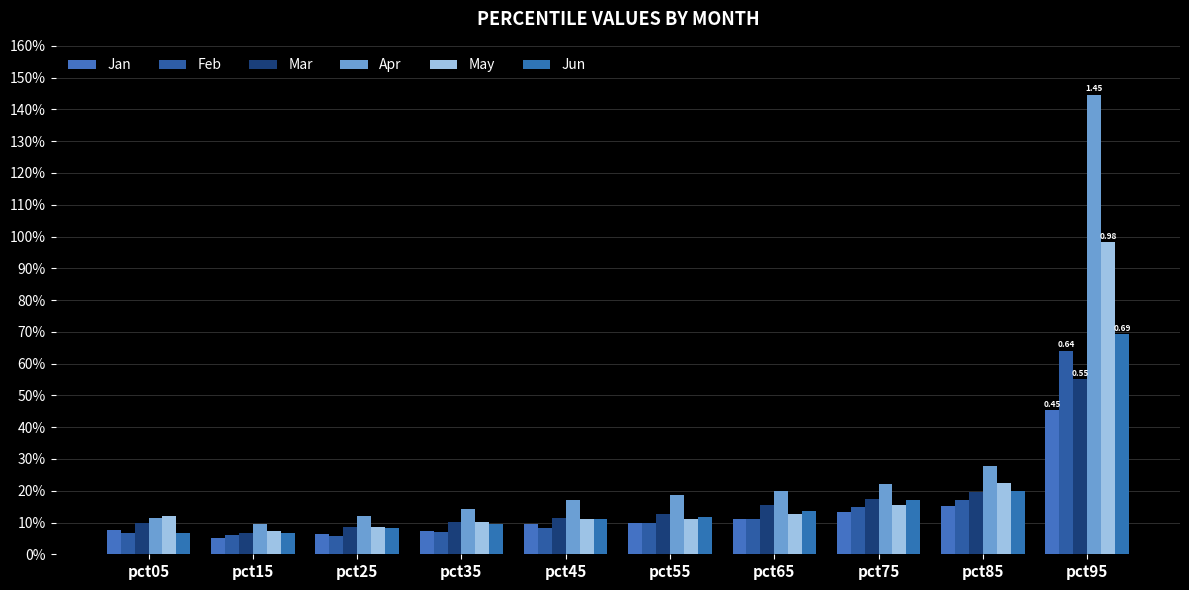

Are the bars grouped side by side (vs. stacked)?

Yes